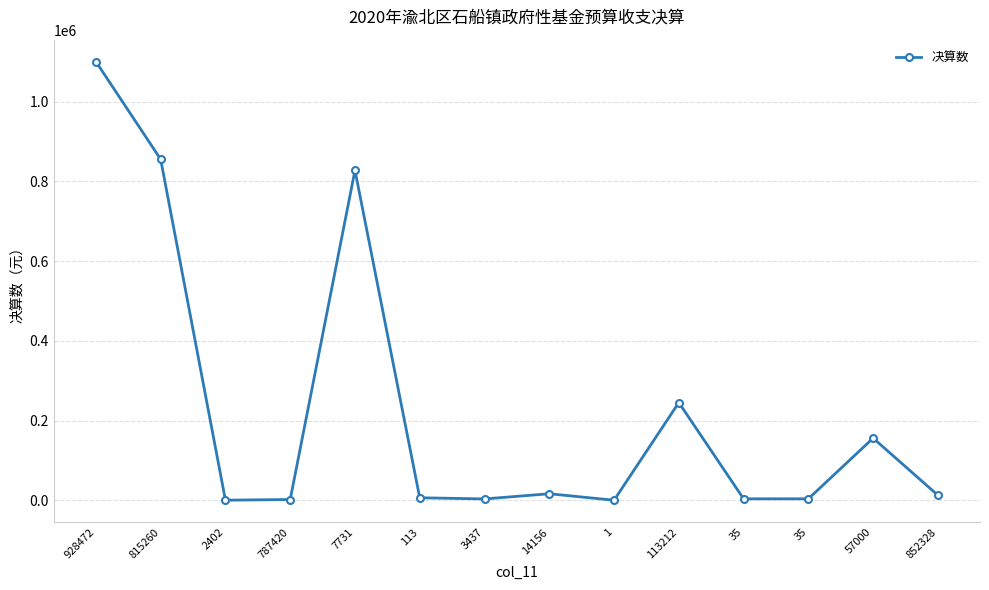

How many lines are shown in the chart?

1